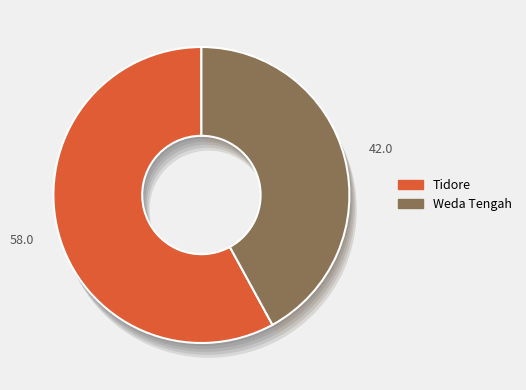

Is there any slice that represents more than half of the pie?

Yes